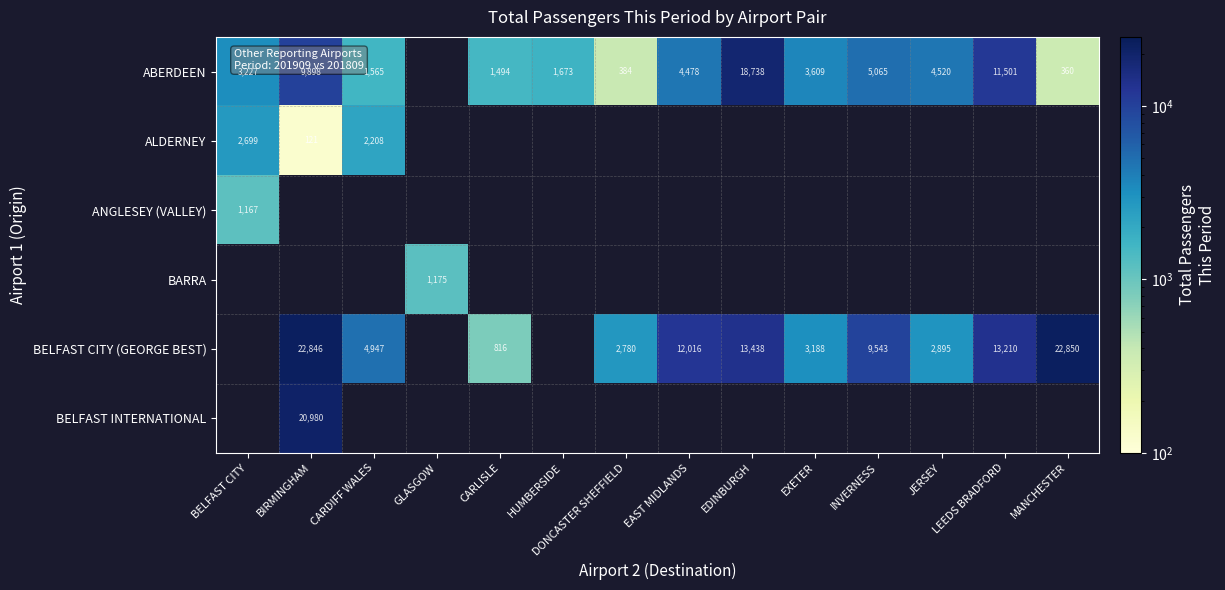

The BELFAST INTERNATIONAL series shows 20980 at BIRMINGHAM. True or false?

True